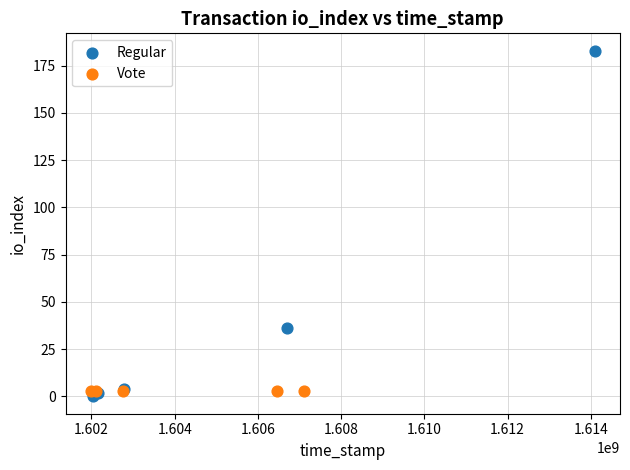

Which series reaches the minimum Y coordinate?

Regular